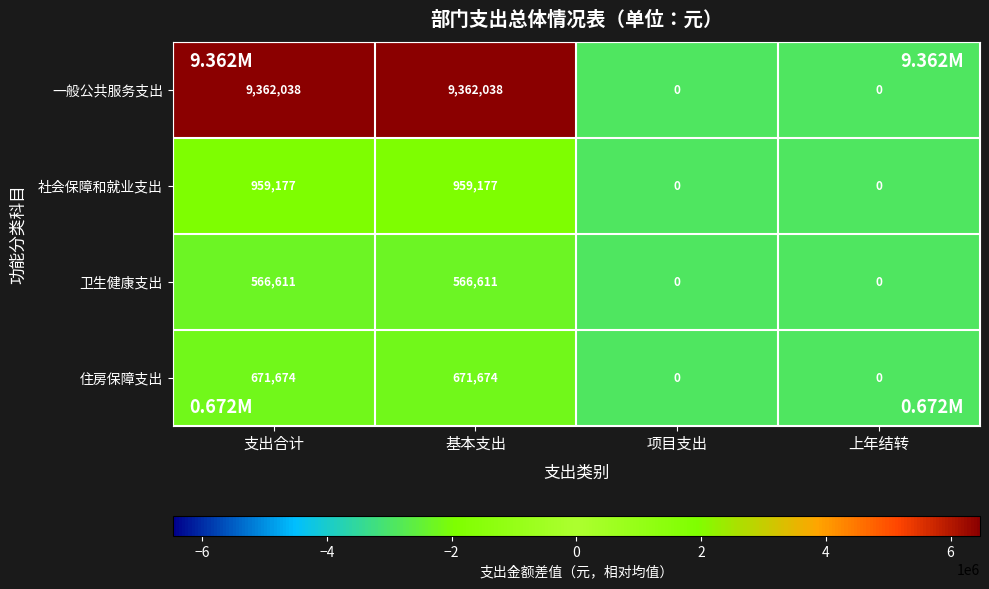

Read the 一般公共服务支出 value at 支出合计, to the nearest 10.

9362040